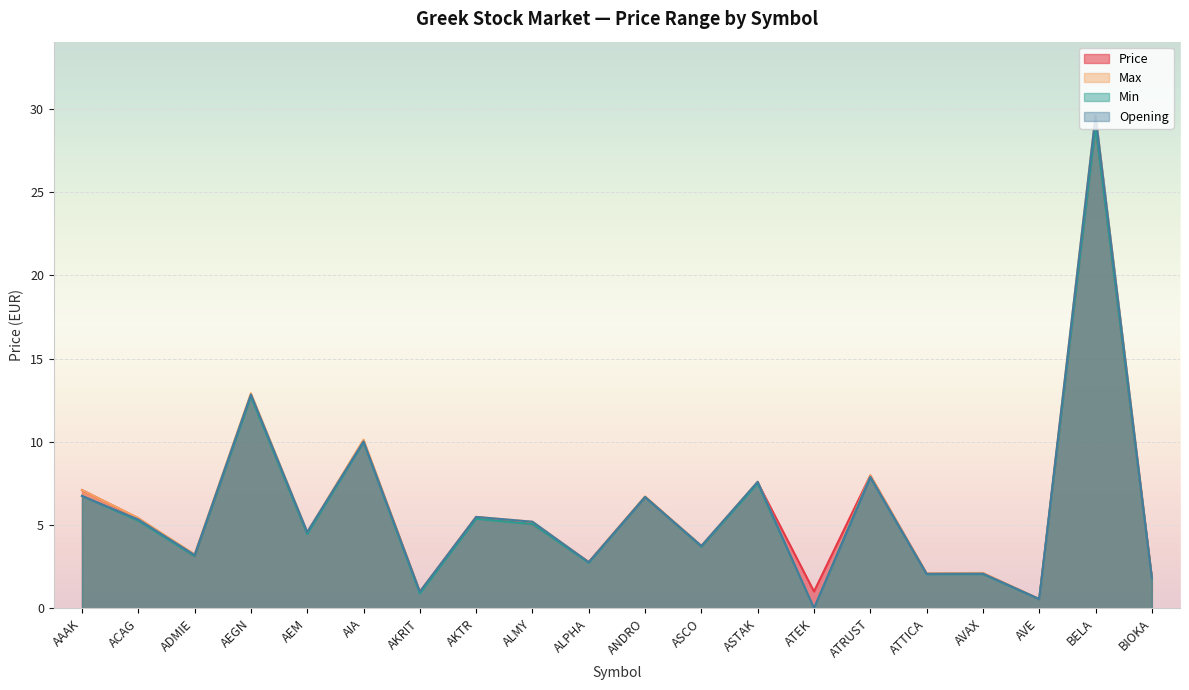

How many interior local valleys does the Price series have?

8